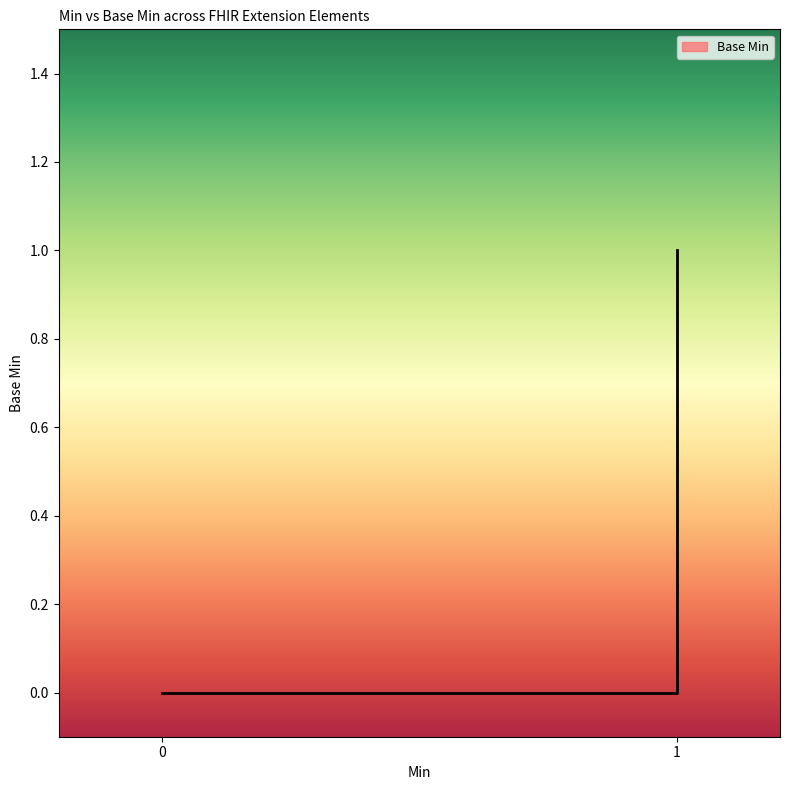

How many lines are shown in the chart?

1